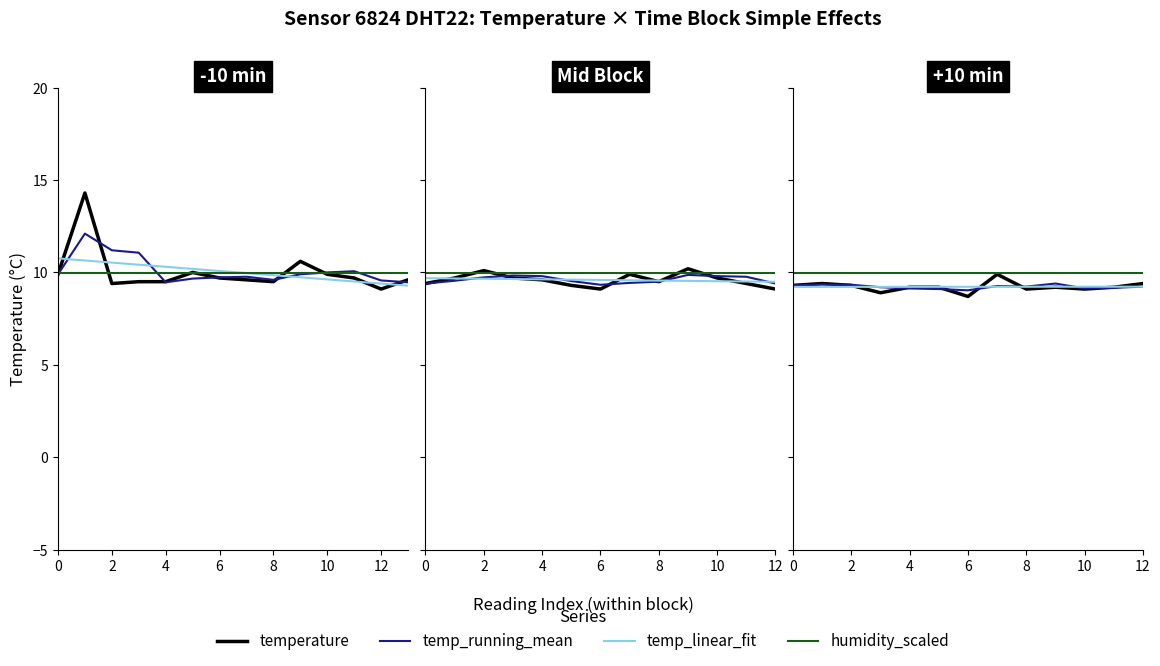

True or false: humidity_scaled has more than 1 points higher than both neighbors.

False